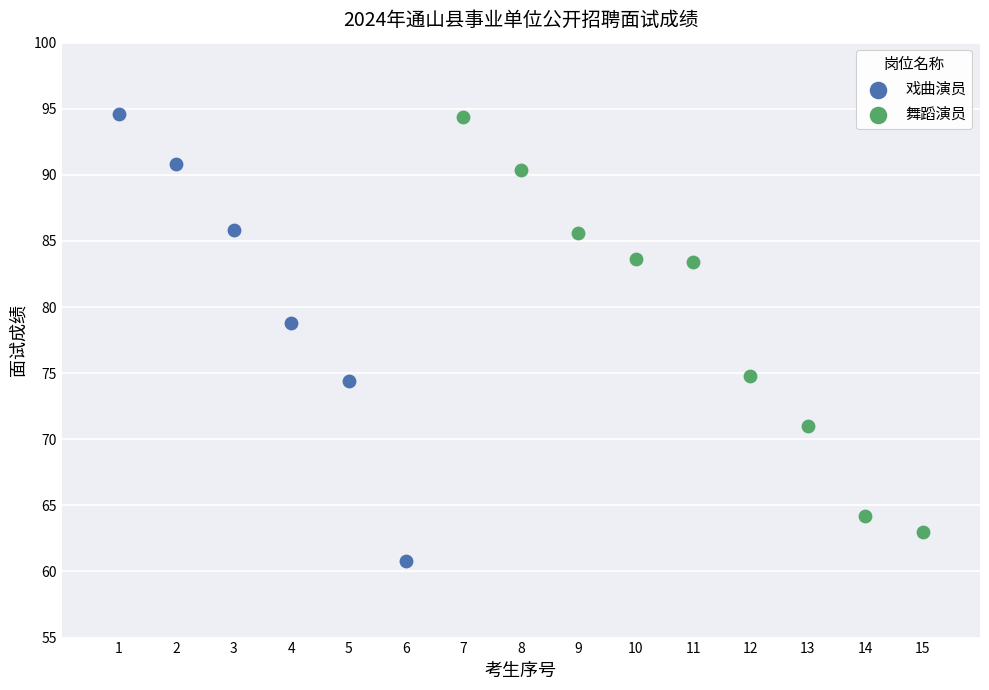

Which series reaches the minimum Y coordinate?

戏曲演员